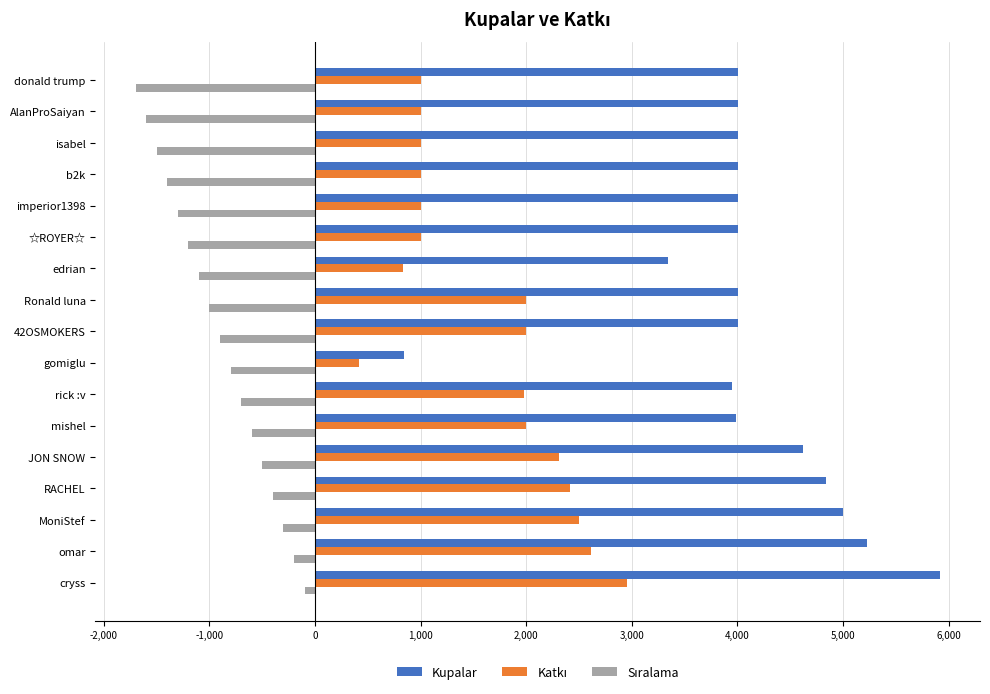

Which label corresponds to the largest value in the chart?

cryss